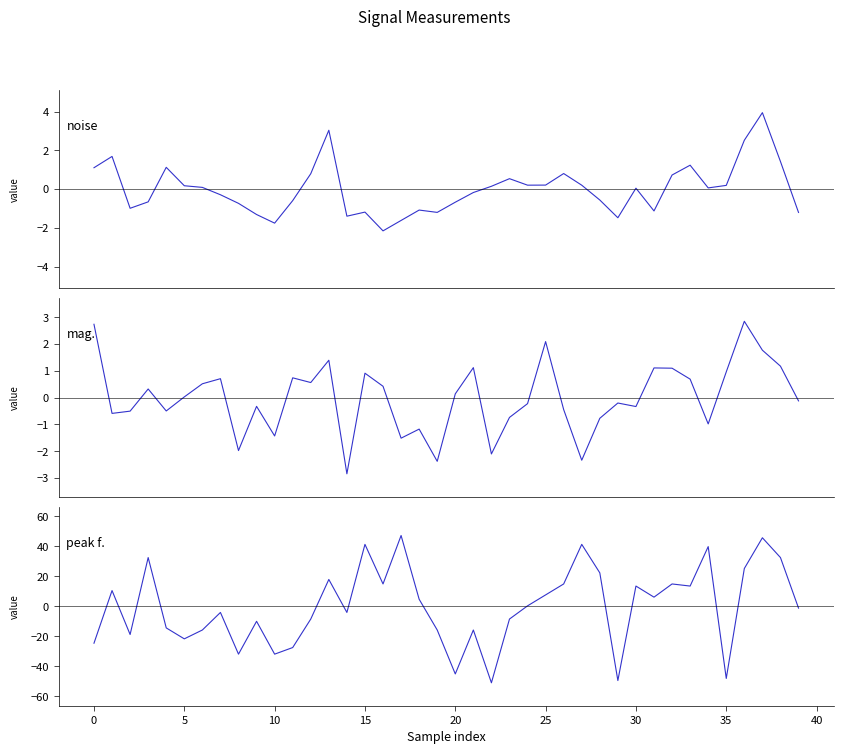

At how many categories does at least one series exceed 9?

16